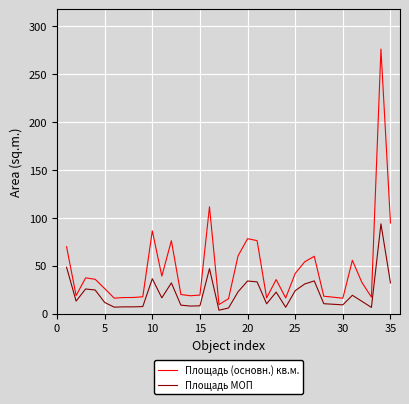

What is the greatest value displayed?

276.4